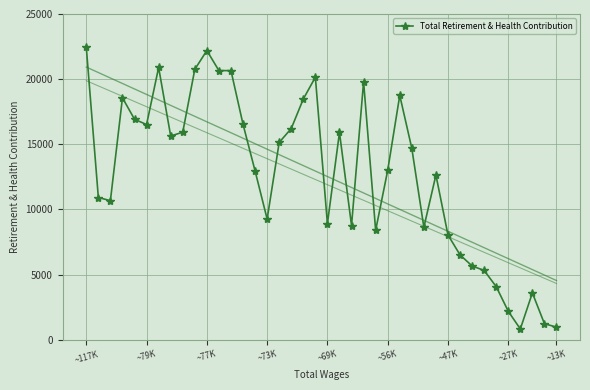

Reading right to left, what are all the values shown in this chart?

972	1238	3598	832	2190	4081	5322	5667	6515	8046	12644	8638	14691	18754	13003	8401	19805	8771	15910	8910	20150	18478	16211	15147	9269	12960	16540	20657	20657	22197	20751	15930	15641	20898	16517	16924	18567	10677	10920	22451